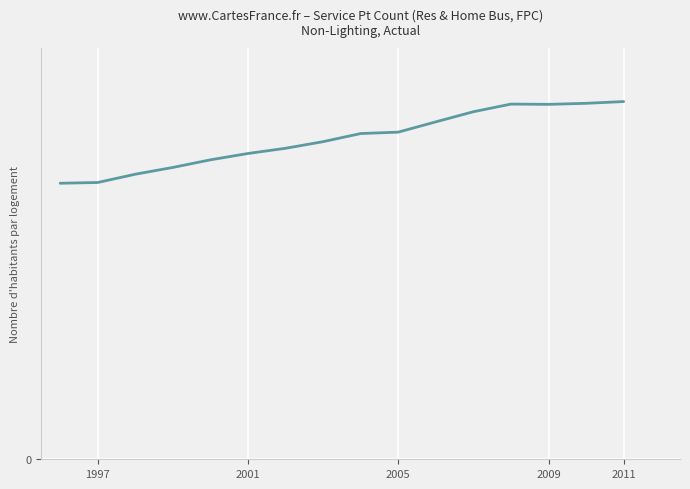

Does the chart have visible grid lines?

Yes